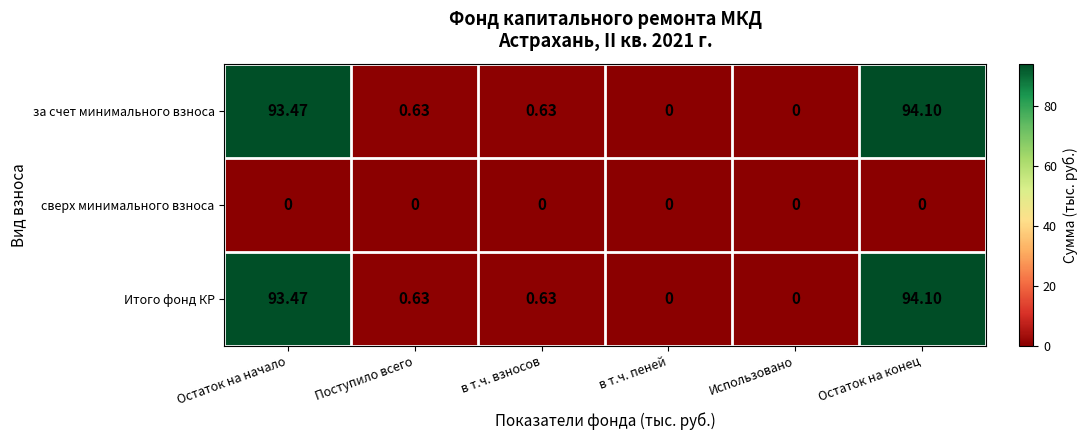

What is the total value across all series at в т.ч. взносов?

1.3